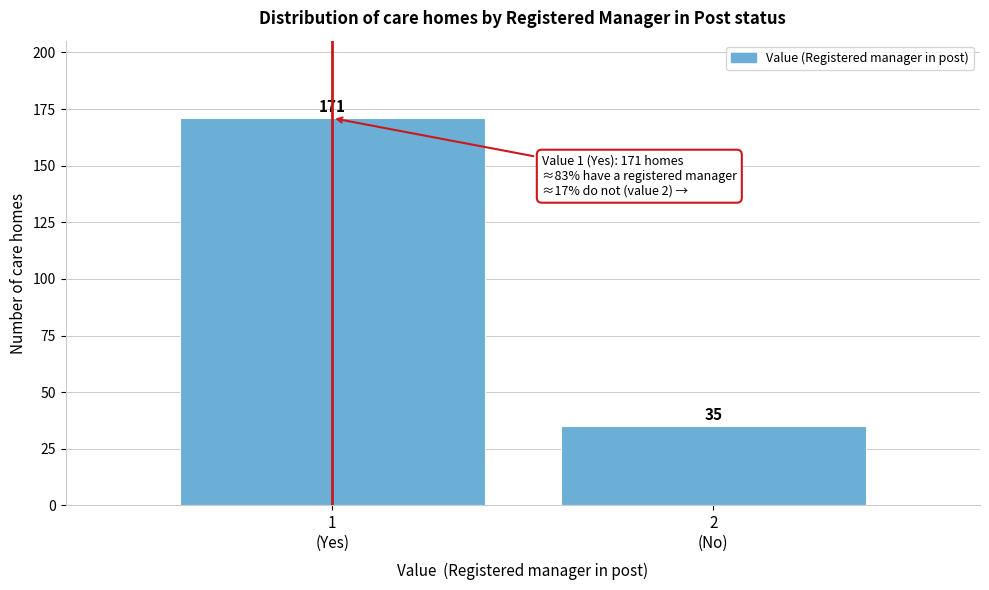

Reading right to left, what are all the values shown in this chart?

35	171